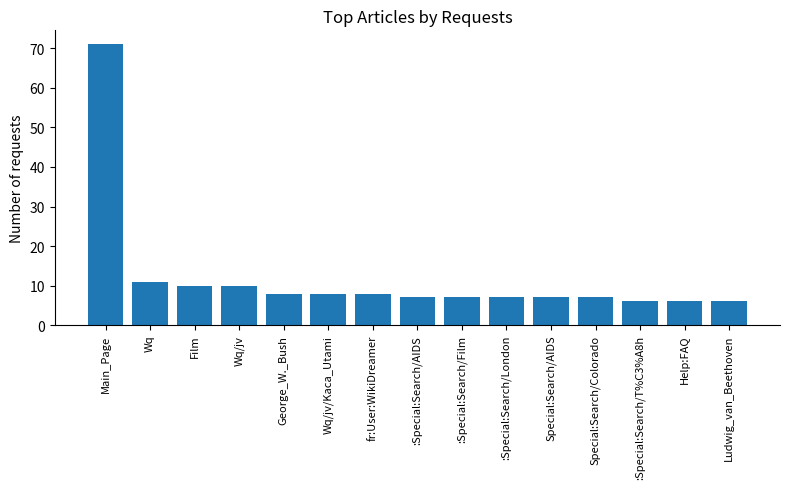

What is the label of the 9th bar from the left?

:Special:Search/Film